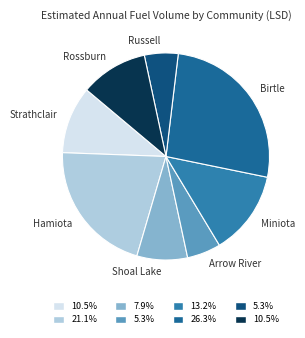

What is the largest slice in the pie chart?

Birtle